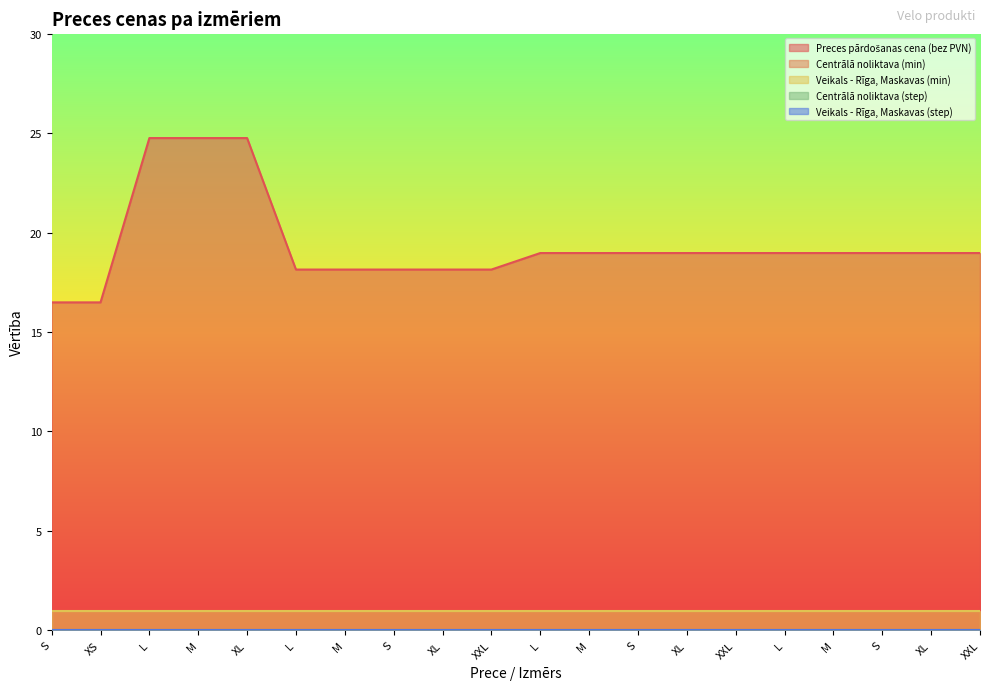

Reading left to right, list all the values displayed in this chart.

Preces pārdošanas cena (bez PVN): S=16.5	XS=16.5	L=24.8	M=24.8	XL=24.8	L=18.1	M=18.1	S=18.1	XL=18.1	XXL=18.1	L=19.0	M=19.0	S=19.0	XL=19.0	XXL=19.0	L=19.0	M=19.0	S=19.0	XL=19.0	XXL=19.0
Centrālā noliktava (min): S=0.0	XS=0.0	L=0.0	M=0.0	XL=0.0	L=0.0	M=0.0	S=0.0	XL=0.0	XXL=0.0	L=0.0	M=0.0	S=0.0	XL=0.0	XXL=0.0	L=0.0	M=0.0	S=0.0	XL=0.0	XXL=0.0
Veikals - Rīga, Maskavas (min): S=1.0	XS=1.0	L=1.0	M=1.0	XL=1.0	L=1.0	M=1.0	S=1.0	XL=1.0	XXL=1.0	L=1.0	M=1.0	S=1.0	XL=1.0	XXL=1.0	L=1.0	M=1.0	S=1.0	XL=1.0	XXL=1.0
Centrālā noliktava (step): S=0.0	XS=0.0	L=0.0	M=0.0	XL=0.0	L=0.0	M=0.0	S=0.0	XL=0.0	XXL=0.0	L=0.0	M=0.0	S=0.0	XL=0.0	XXL=0.0	L=0.0	M=0.0	S=0.0	XL=0.0	XXL=0.0
Veikals - Rīga, Maskavas (step): S=0.0	XS=0.0	L=0.0	M=0.0	XL=0.0	L=0.0	M=0.0	S=0.0	XL=0.0	XXL=0.0	L=0.0	M=0.0	S=0.0	XL=0.0	XXL=0.0	L=0.0	M=0.0	S=0.0	XL=0.0	XXL=0.0